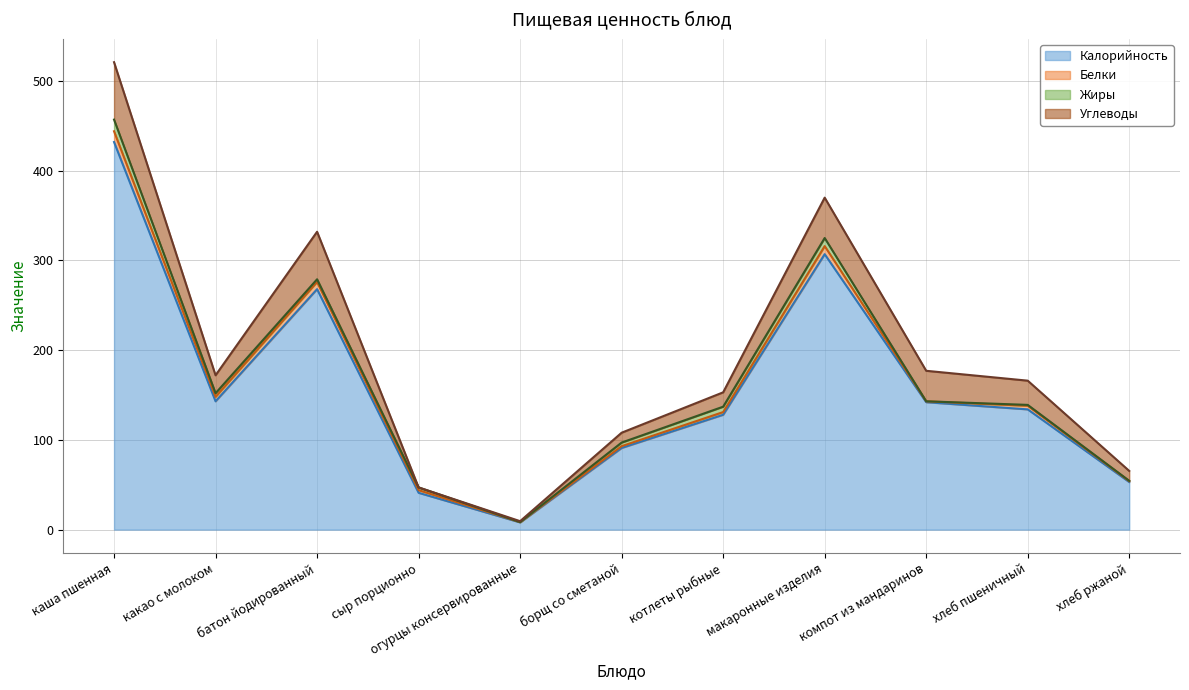

The value of Жиры at борщ со сметаной is 1.4. True or false?

False